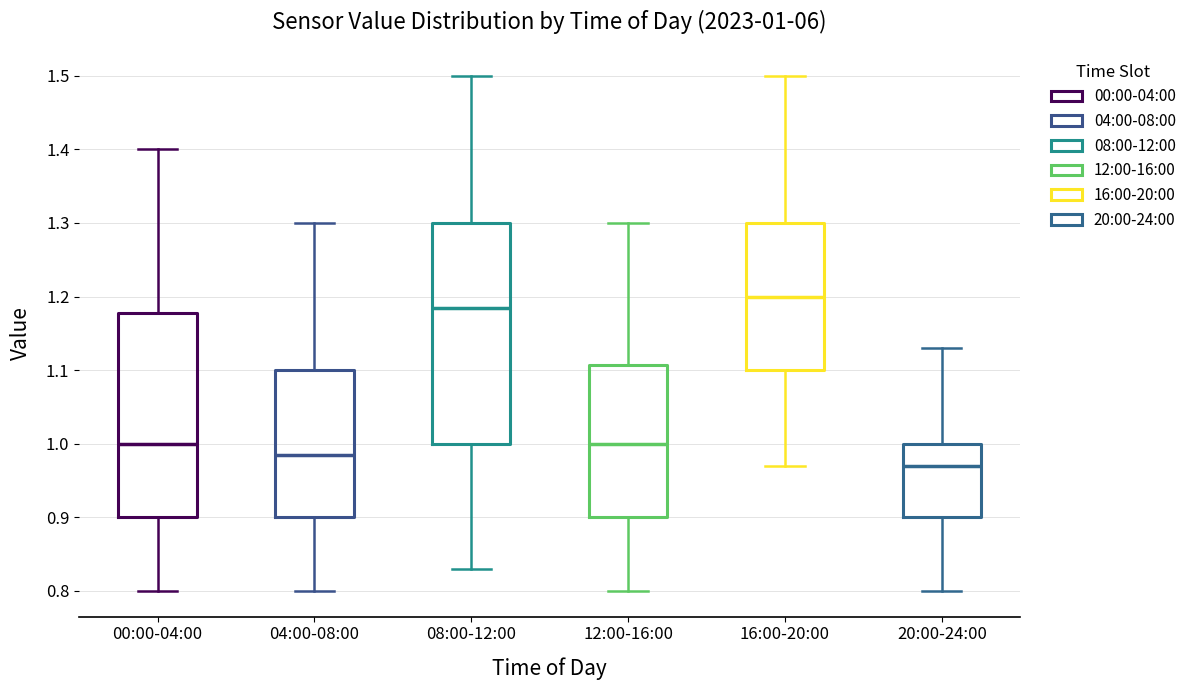

Which box's median line is the highest?

16:00-20:00